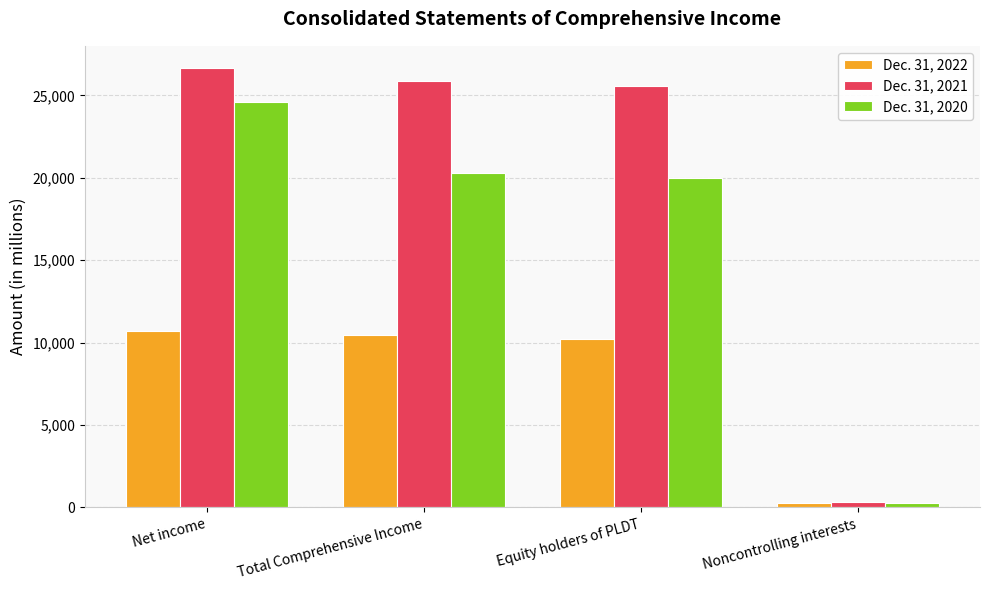

What is the sum of the Dec. 31, 2021 values at Equity holders of PLDT and Noncontrolling interests?

25897